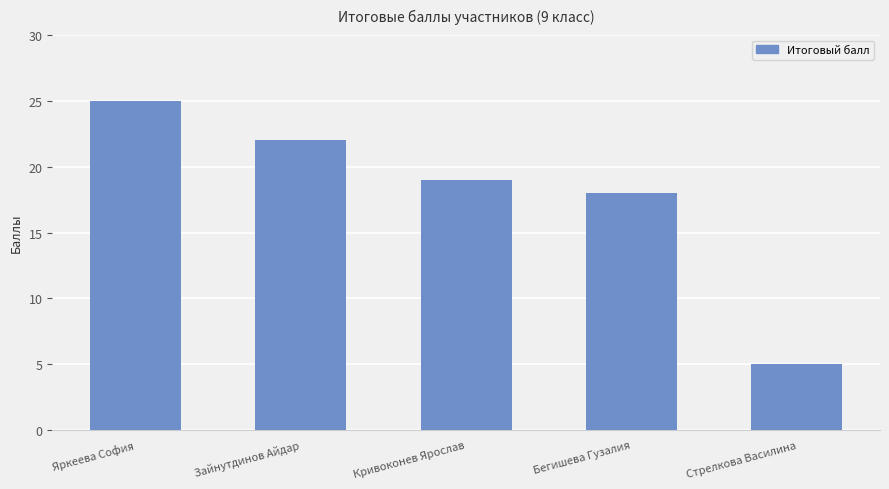

Which label corresponds to the smallest value in the chart?

Стрелкова Василина